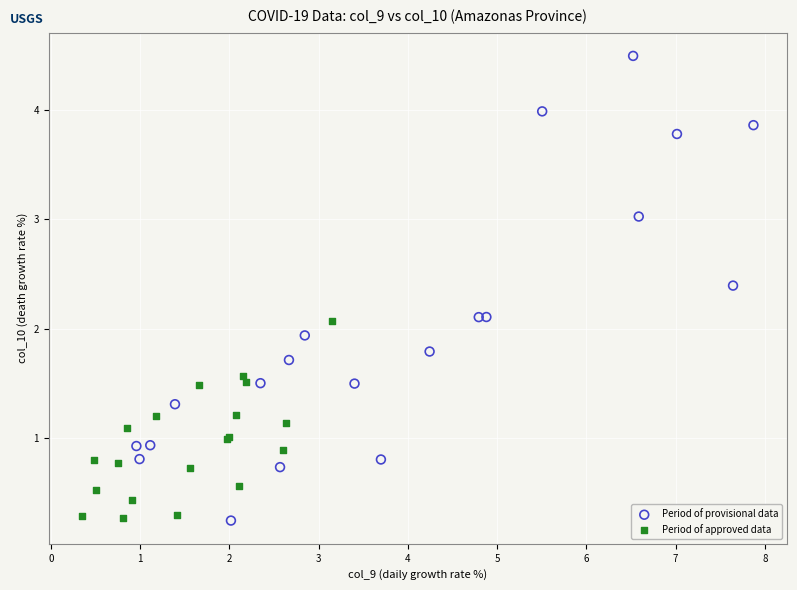

Which series reaches the maximum Y coordinate?

Period of provisional data